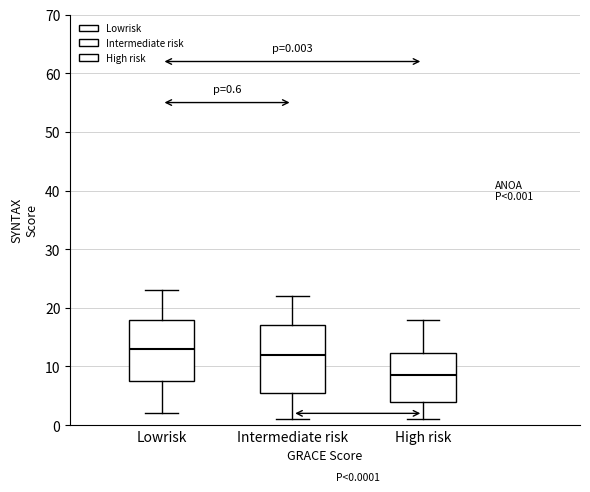

Comparing the boxes themselves (not the whiskers), which one is the tallest?

Intermediate risk